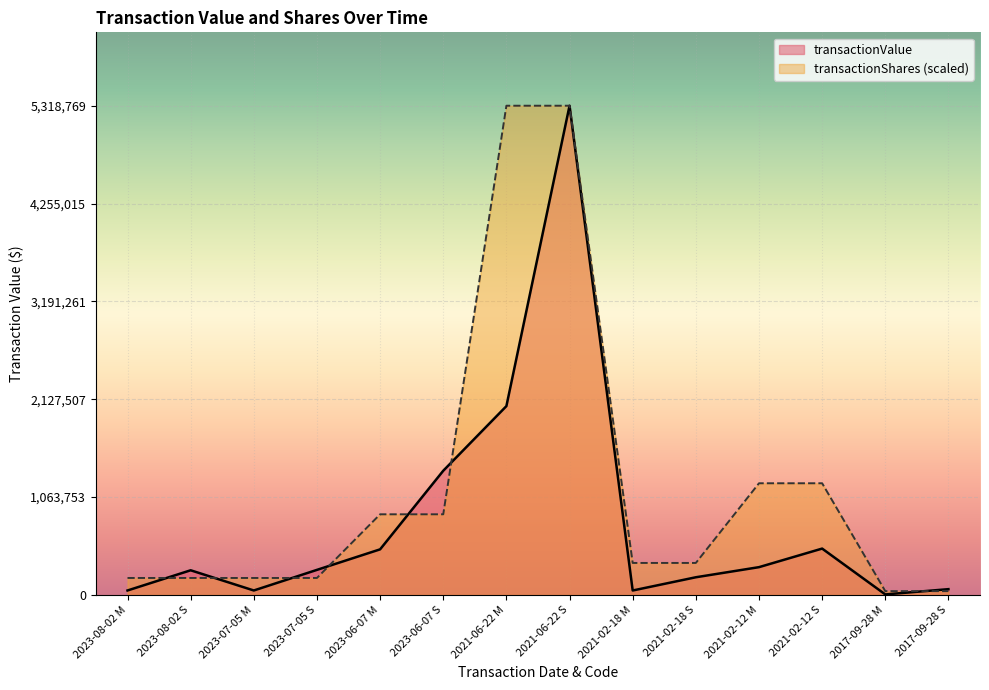

What are all the series names shown in the legend?

transactionValue, transactionShares (scaled)